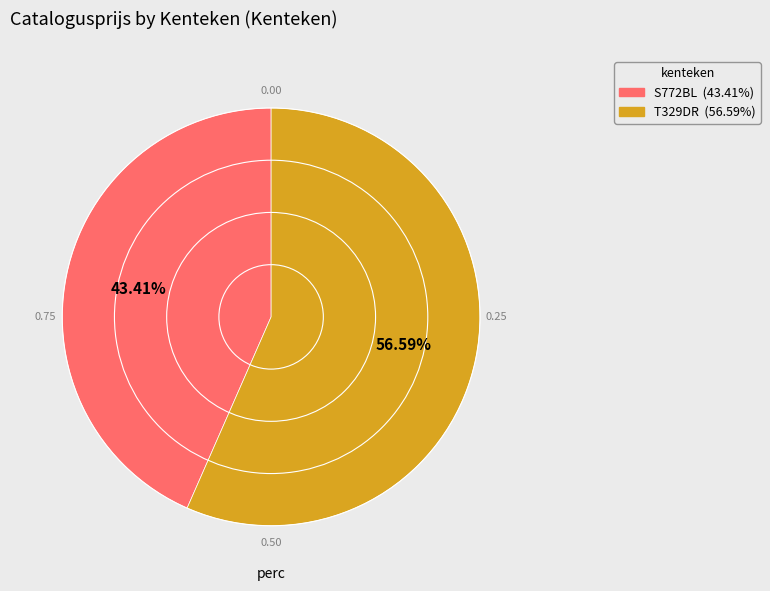

Rank the categories by value from highest to lowest.

T329DR, S772BL